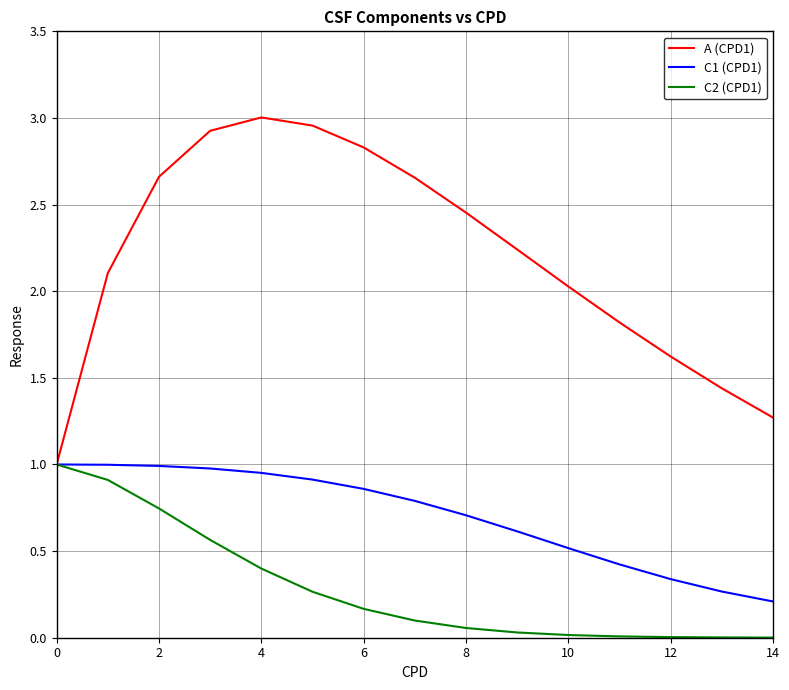

Which series has the widest spread of values?

A (CPD1)